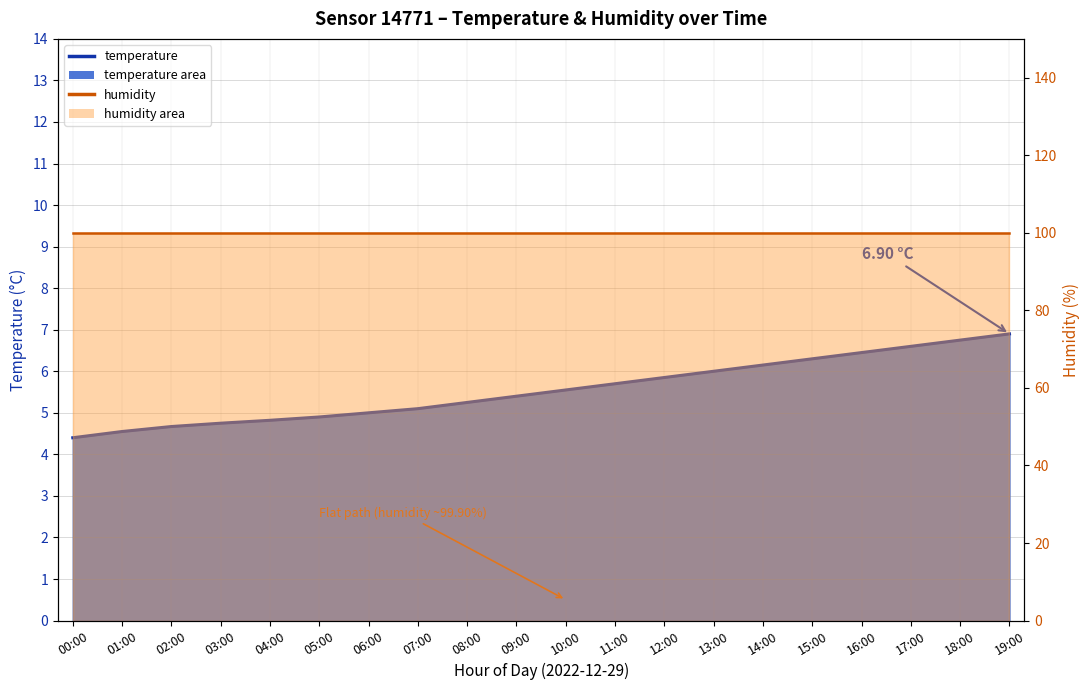

How many lines are shown in the chart?

2